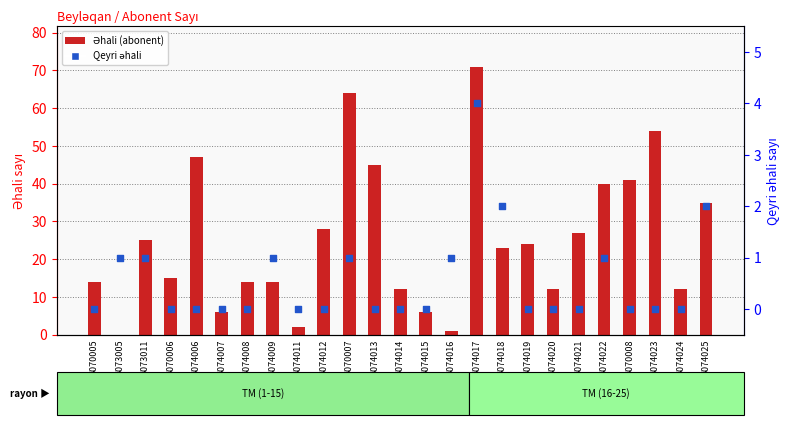

Which series contains the highest Y value?

Əhali (abonent)